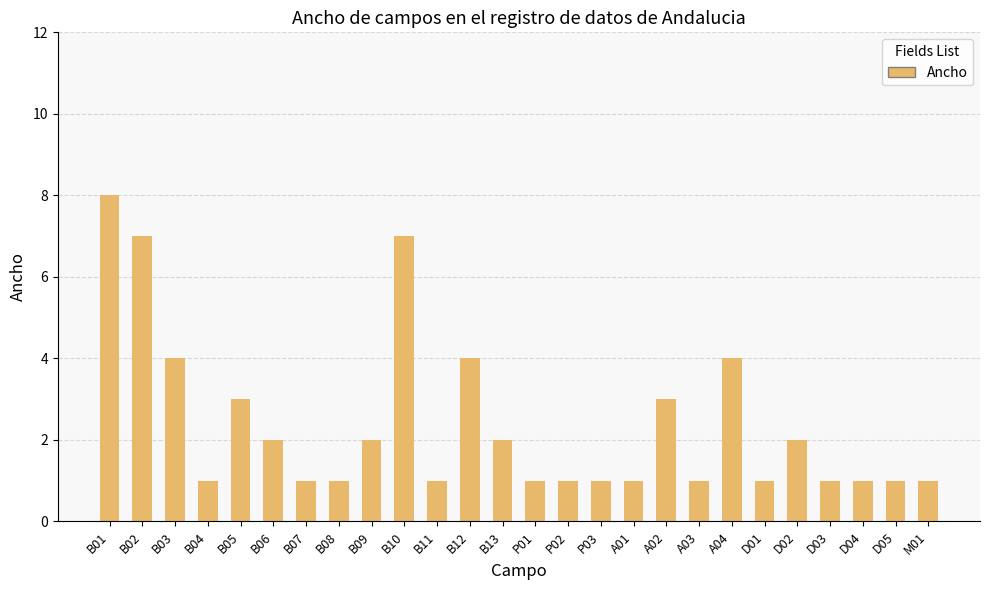

Is it true that the value at B05 is 3?

True